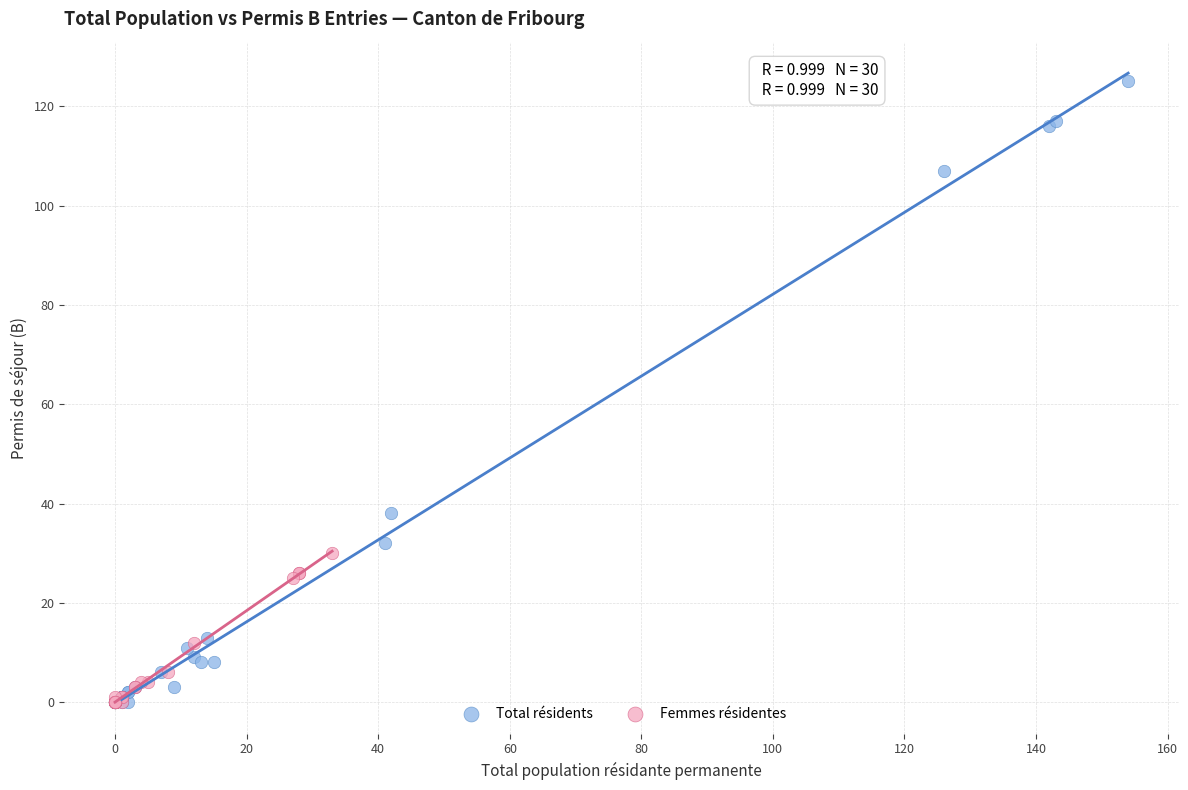

Which series has the widest spread of Y values?

Total résidents